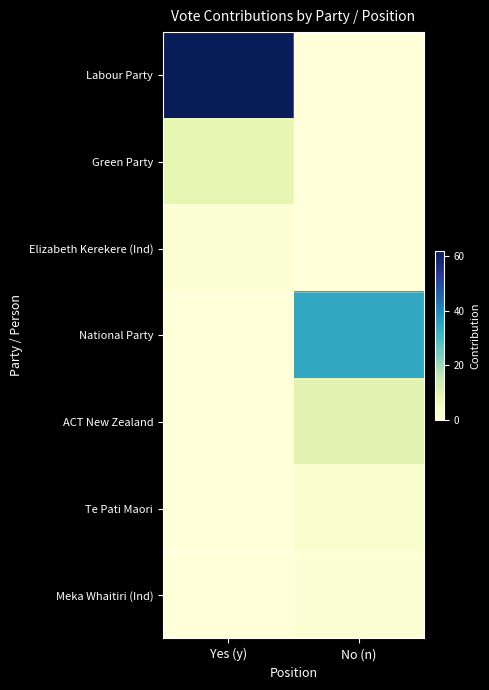

What is the spread (max minus min) of values at No (n)?

34